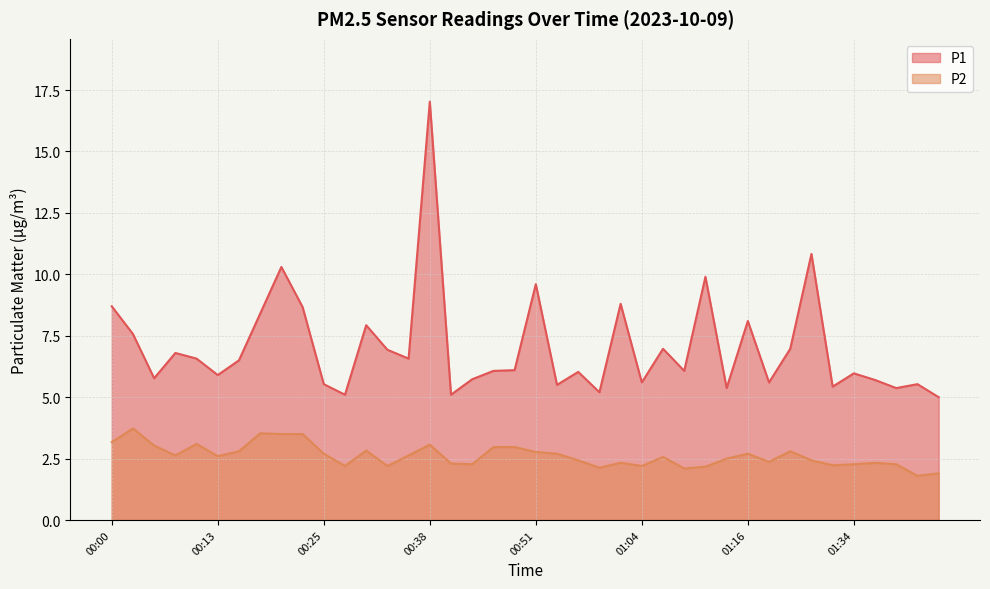

Is the value of P1 at 01:39 greater than the value of P2 at 00:03?

Yes